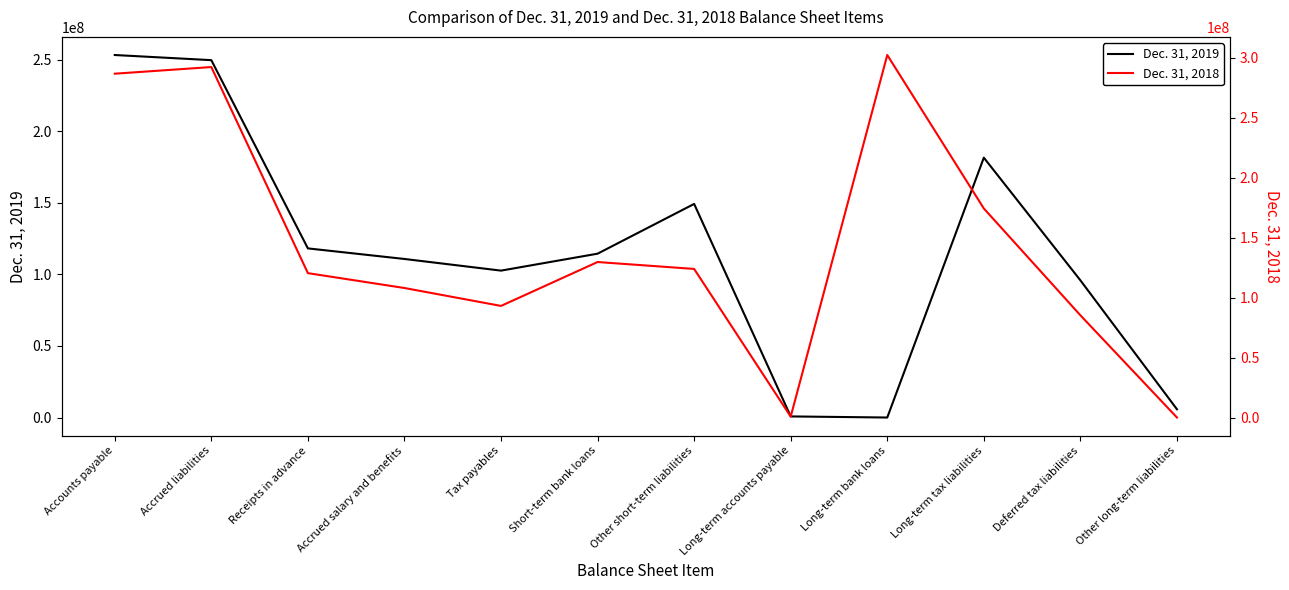

Does the chart display data point markers on the line(s)?

No